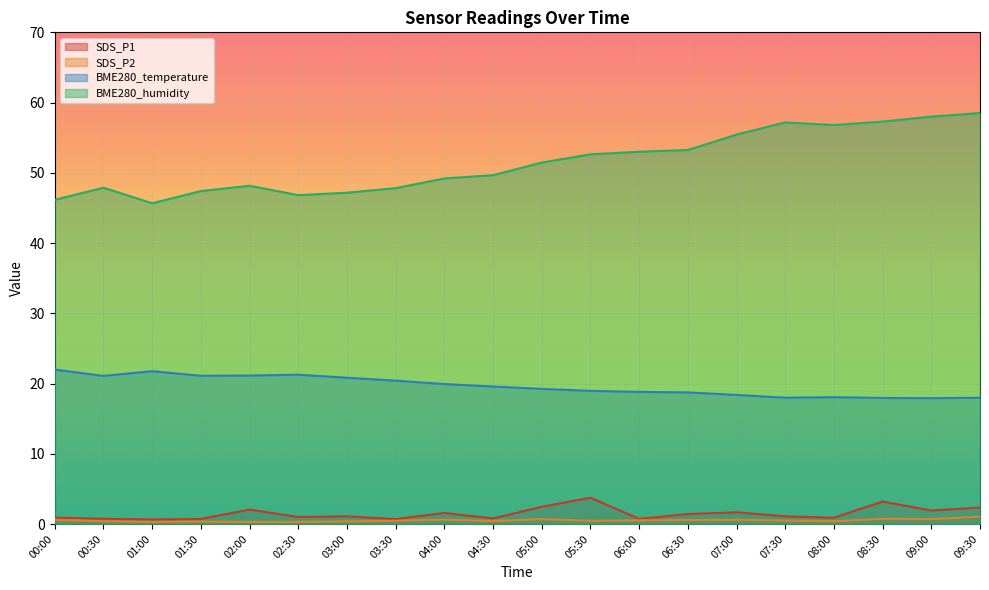

Reading right to left, extract all data points from this chart.

SDS_P1: 09:30=2.4	09:00=1.9	08:30=3.2	08:00=0.9	07:30=1.1	07:00=1.7	06:30=1.4	06:00=0.7	05:30=3.8	05:00=2.5	04:30=0.8	04:00=1.6	03:30=0.7	03:00=1.1	02:30=1.0	02:00=2.0	01:30=0.7	01:00=0.7	00:30=0.8	00:00=0.9
SDS_P2: 09:30=1.1	09:00=0.7	08:30=0.8	08:00=0.4	07:30=0.5	07:00=0.6	06:30=0.6	06:00=0.5	05:30=0.5	05:00=0.7	04:30=0.4	04:00=0.6	03:30=0.5	03:00=0.4	02:30=0.3	02:00=0.3	01:30=0.3	01:00=0.3	00:30=0.4	00:00=0.6
BME280_temperature: 09:30=18.0	09:00=17.9	08:30=17.9	08:00=18.1	07:30=18.0	07:00=18.4	06:30=18.7	06:00=18.8	05:30=19.0	05:00=19.2	04:30=19.6	04:00=19.9	03:30=20.4	03:00=20.8	02:30=21.3	02:00=21.1	01:30=21.1	01:00=21.8	00:30=21.1	00:00=22.0
BME280_humidity: 09:30=58.5	09:00=58.0	08:30=57.3	08:00=56.8	07:30=57.2	07:00=55.4	06:30=53.2	06:00=53.0	05:30=52.6	05:00=51.5	04:30=49.7	04:00=49.2	03:30=47.8	03:00=47.2	02:30=46.8	02:00=48.2	01:30=47.4	01:00=45.7	00:30=47.9	00:00=46.2